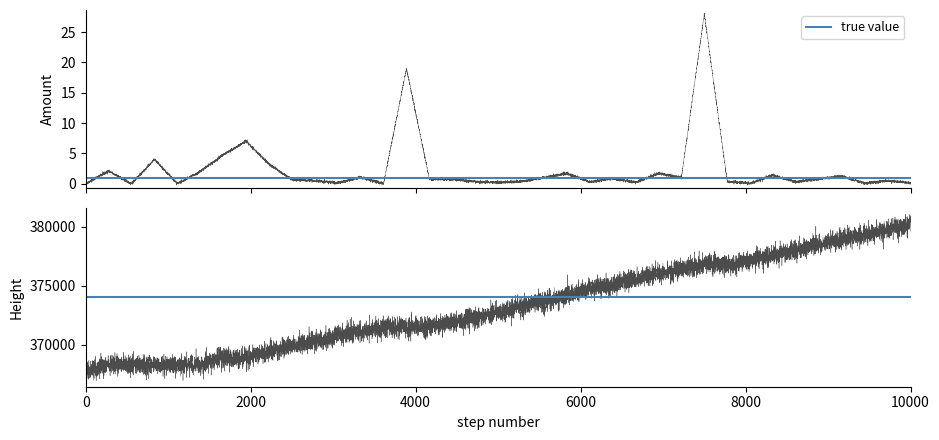

Is the value of Height at 2017-06-22 greater than the value of Amount at 2017-06-07?

Yes